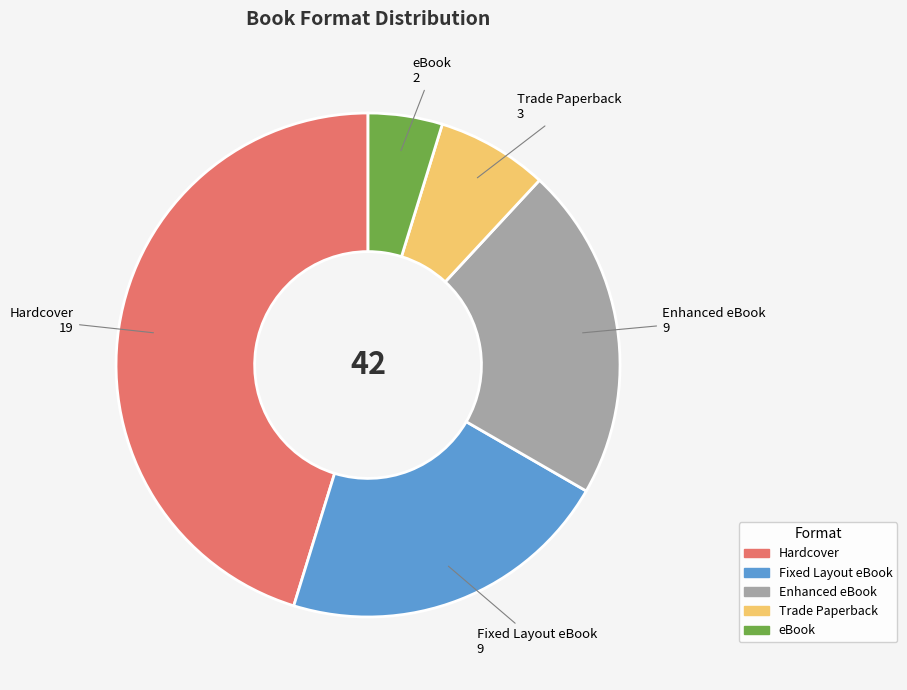

True or false: eBook accounts for 5% of the total.

True